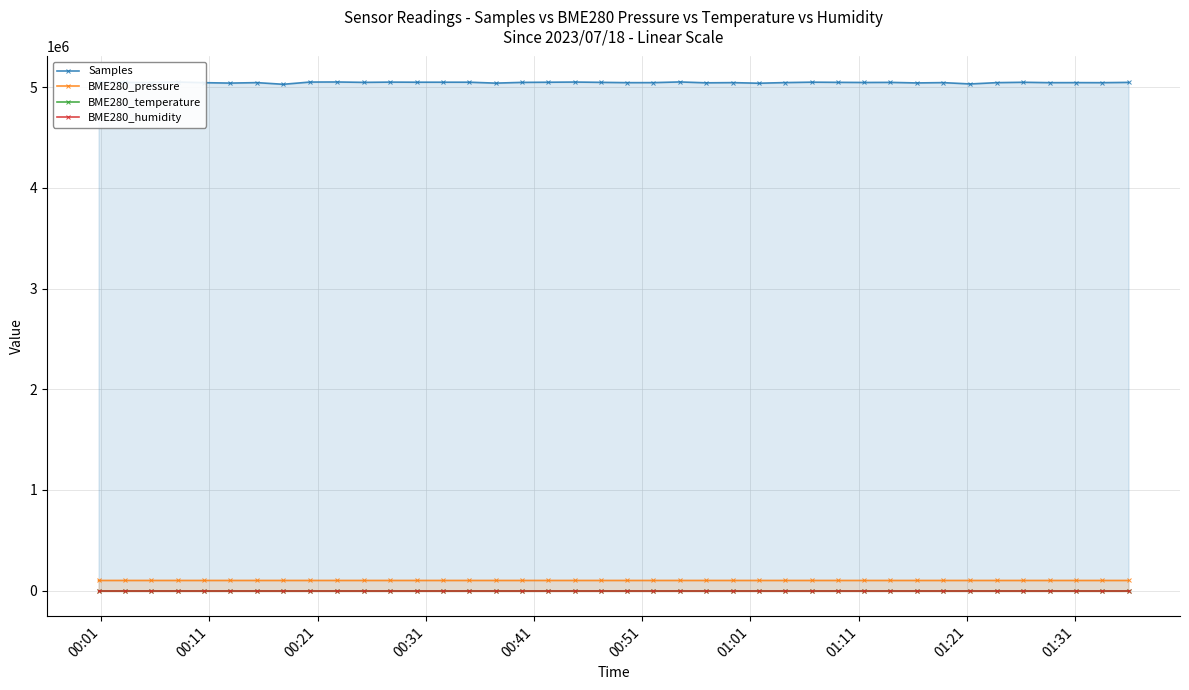

What is the maximum value shown in the chart?

5051403.0